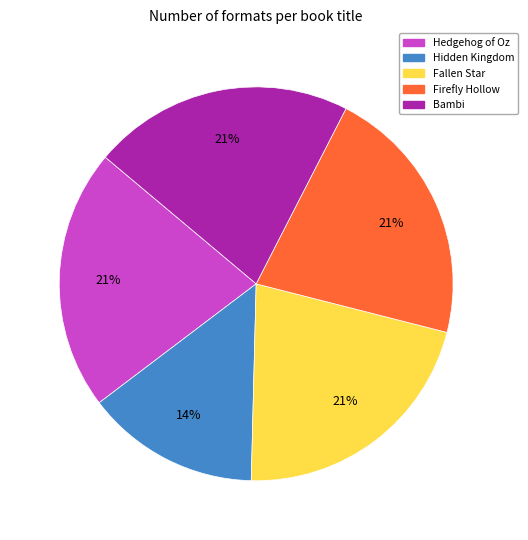

What percentage is the Fallen Star slice, to the nearest percent?

21%